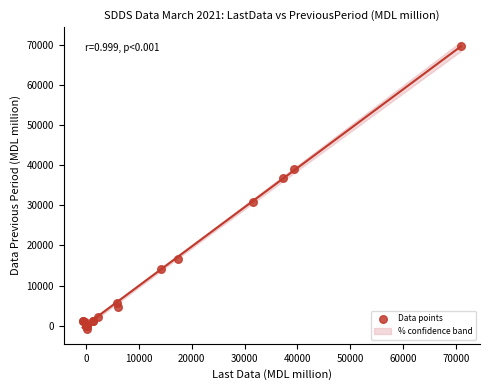

What Y value in the scatter plot is closest to 34435?

36922.0